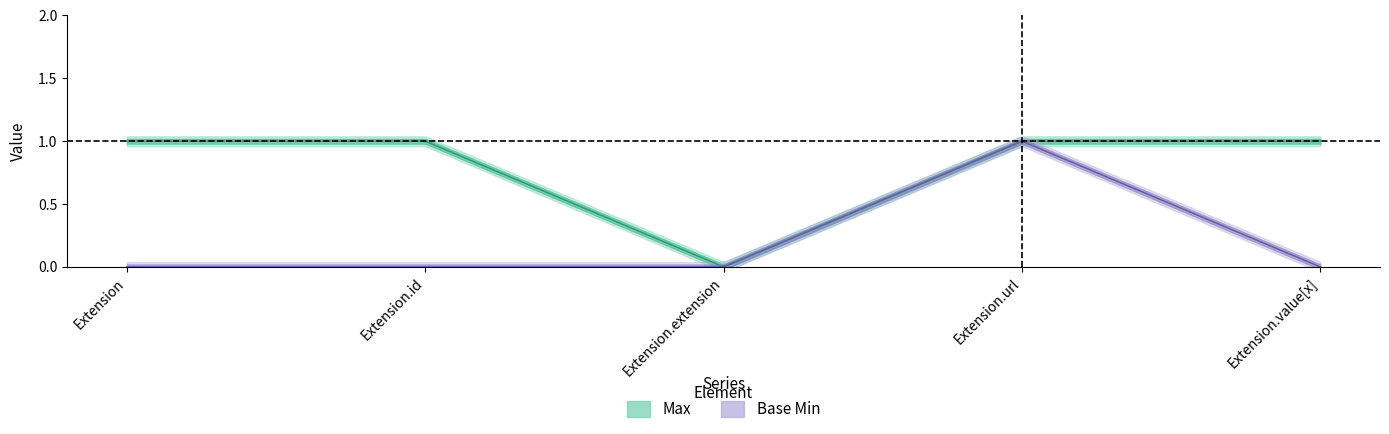

Which label corresponds to the smallest value in the chart?

Extension.extension